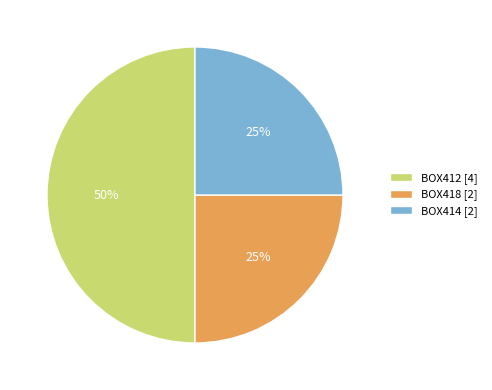

What is the largest slice in the pie chart?

BOX412